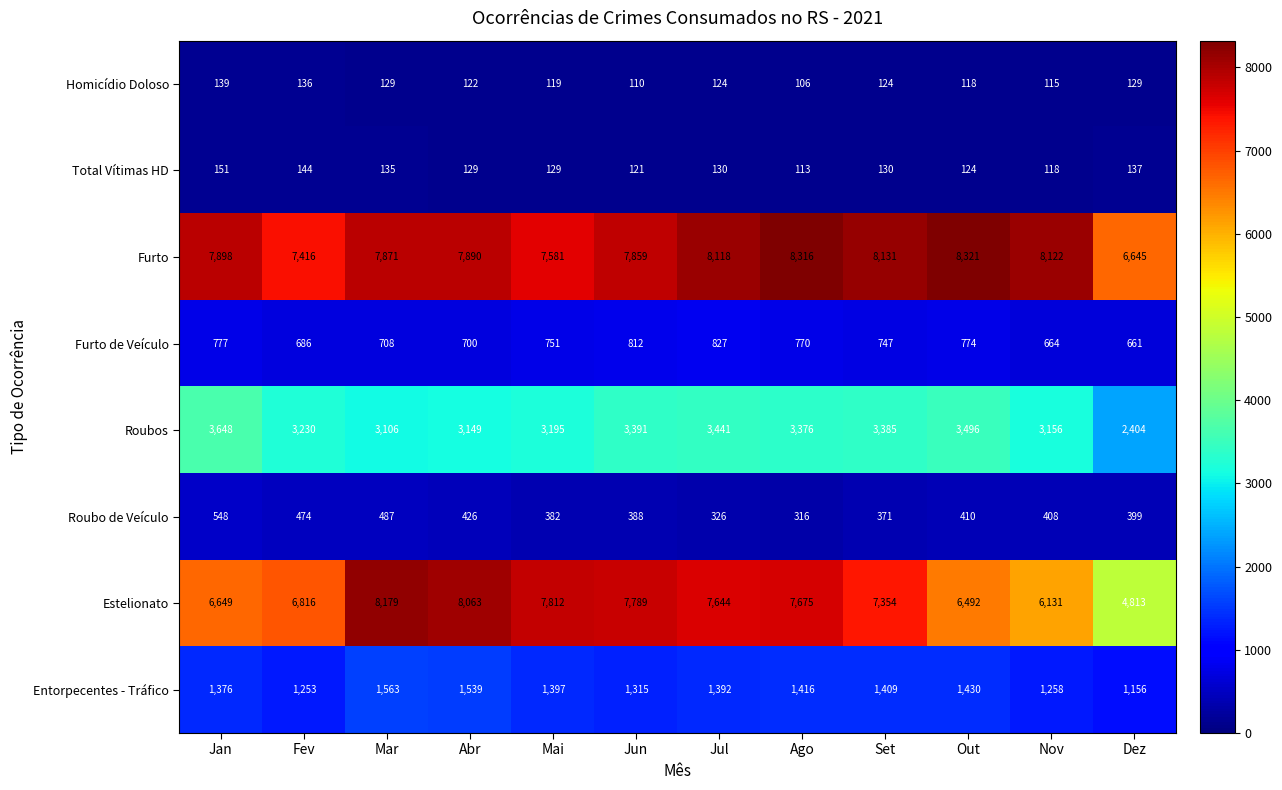

How many data points does each series have?

12